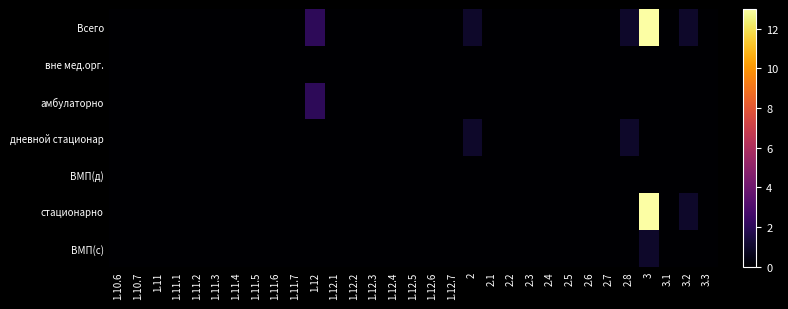

Which category has the highest value across all series?

3